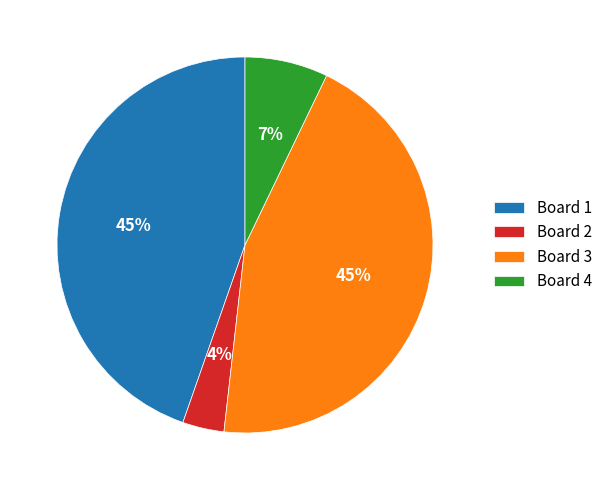

How many slices are in this pie chart?

4